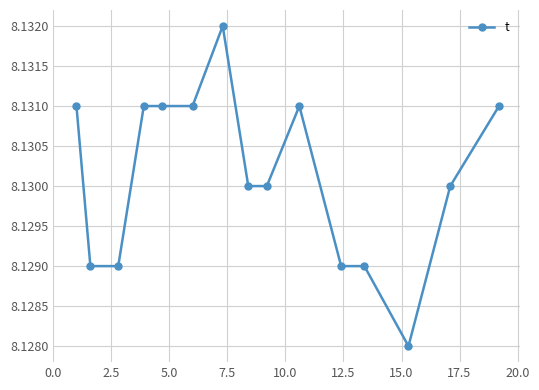

Does the chart display data point markers on the line(s)?

Yes